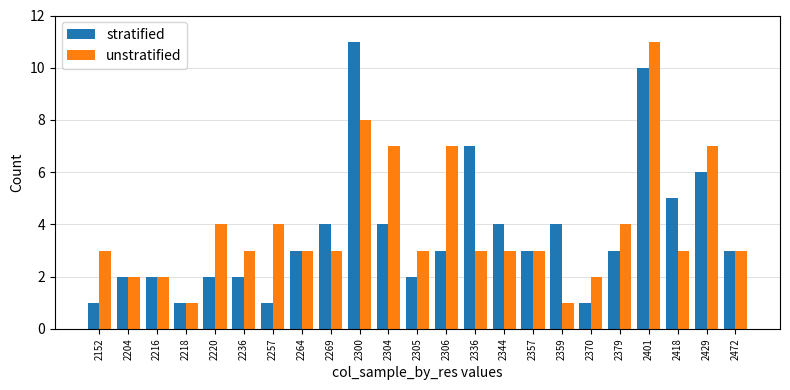

What is the spread (max minus min) of values at 2401?

1